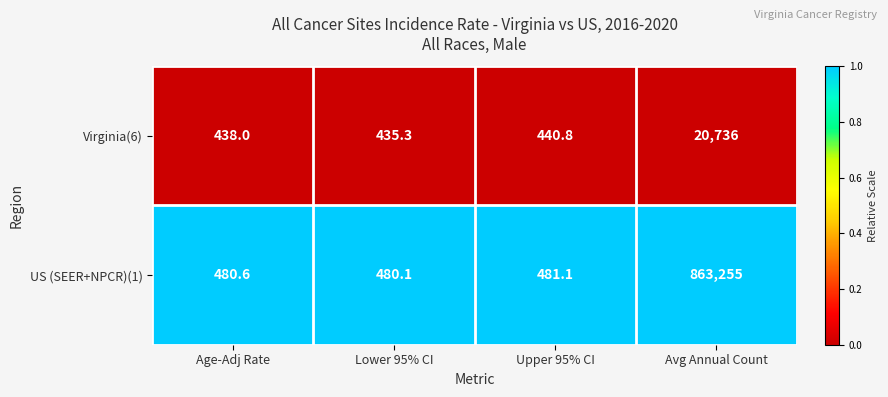

What is the average value of the US (SEER+NPCR)(1) series?

216174.2